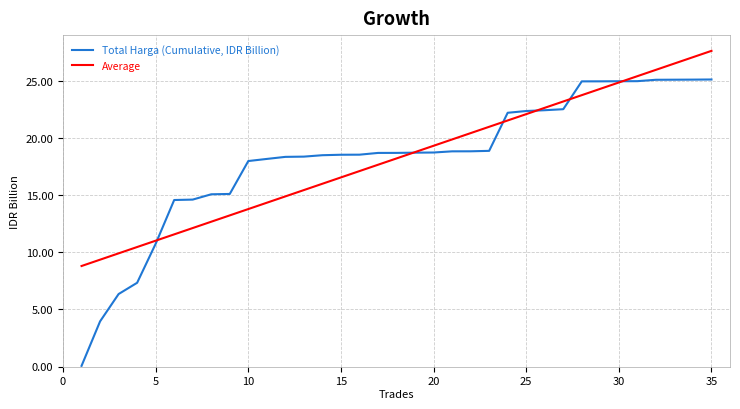

Which series has the widest spread of values?

Total Harga (Cumulative, IDR Billion)